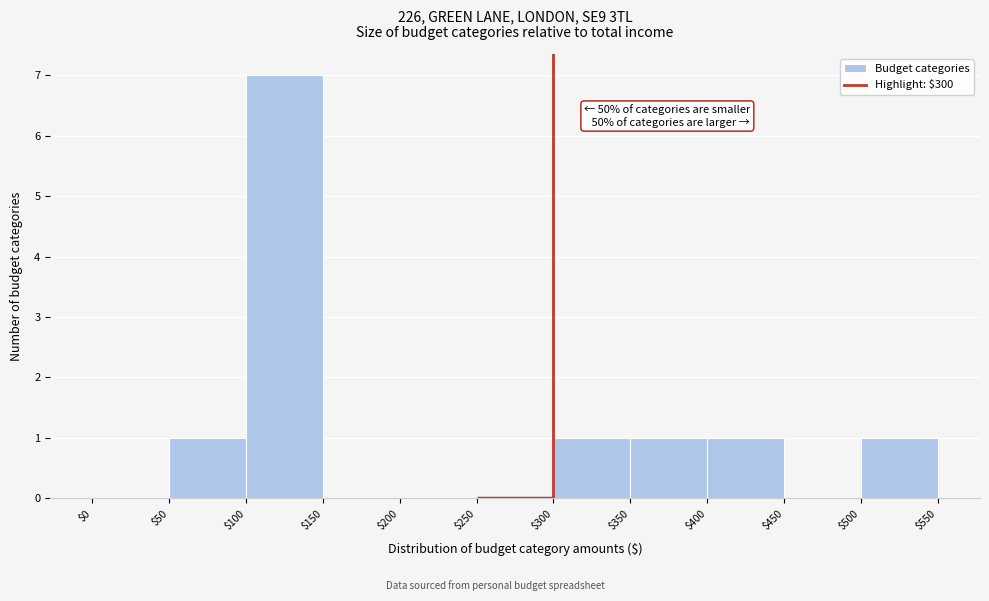

Over which range of the x-axis is the bar tallest?

$100 to $150